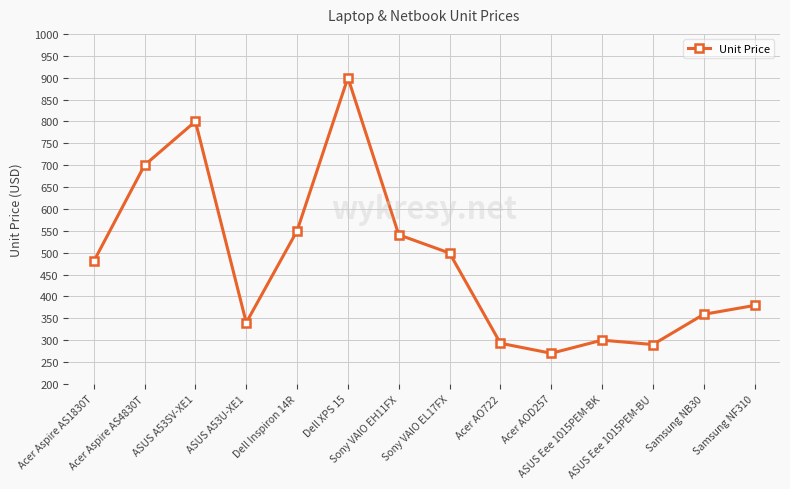

Does the chart display data point markers on the line(s)?

Yes